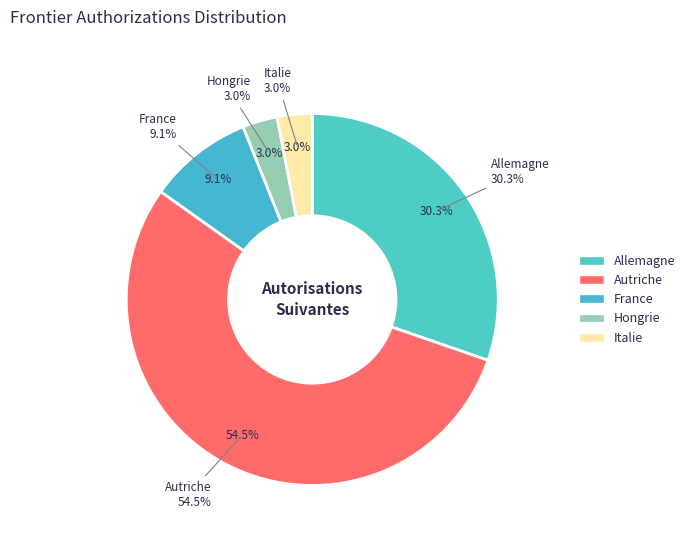

Do France and Autriche together represent more than half of the pie?

Yes